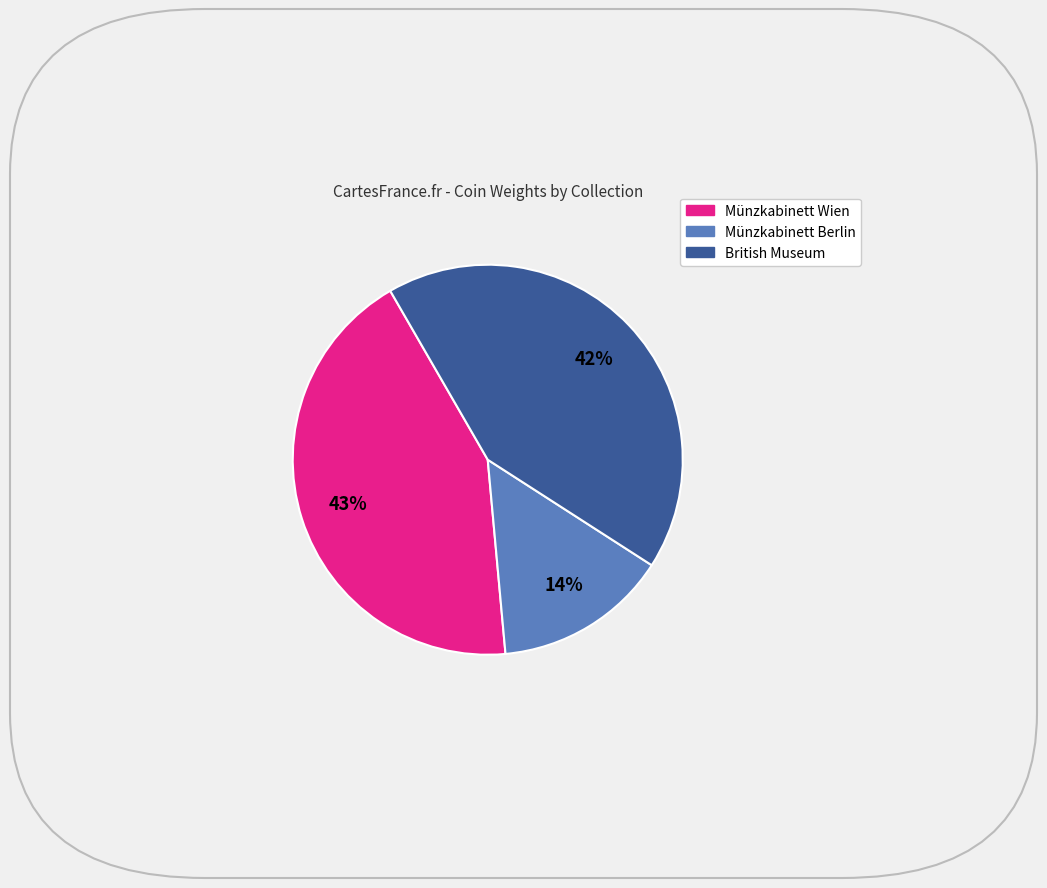

To the nearest percent, what percentage of the pie is Münzkabinett Wien?

43%